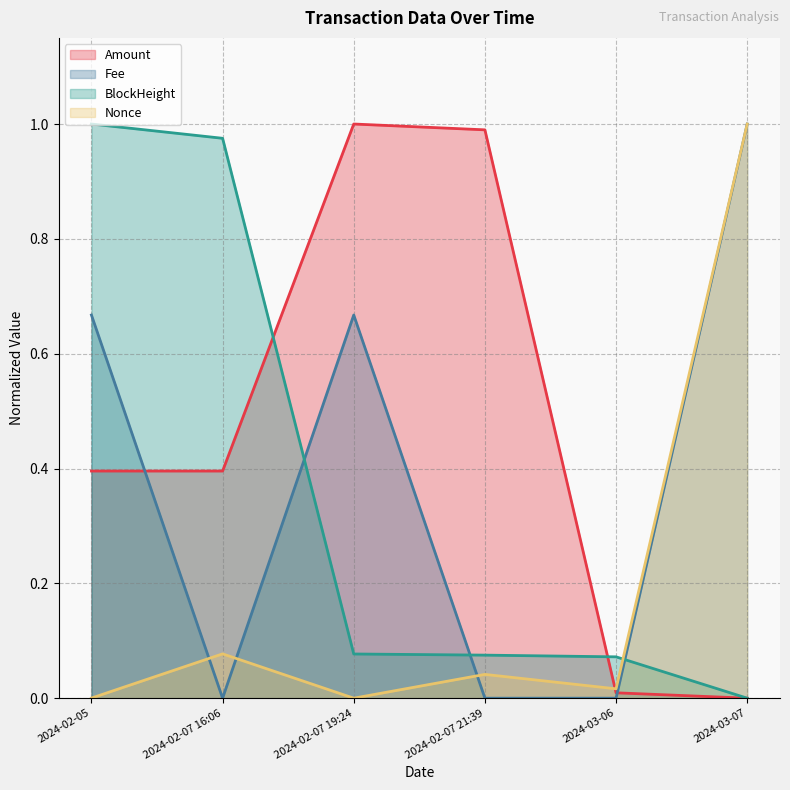

Which series ends up on top after the final intersection of Amount and Fee?

Fee